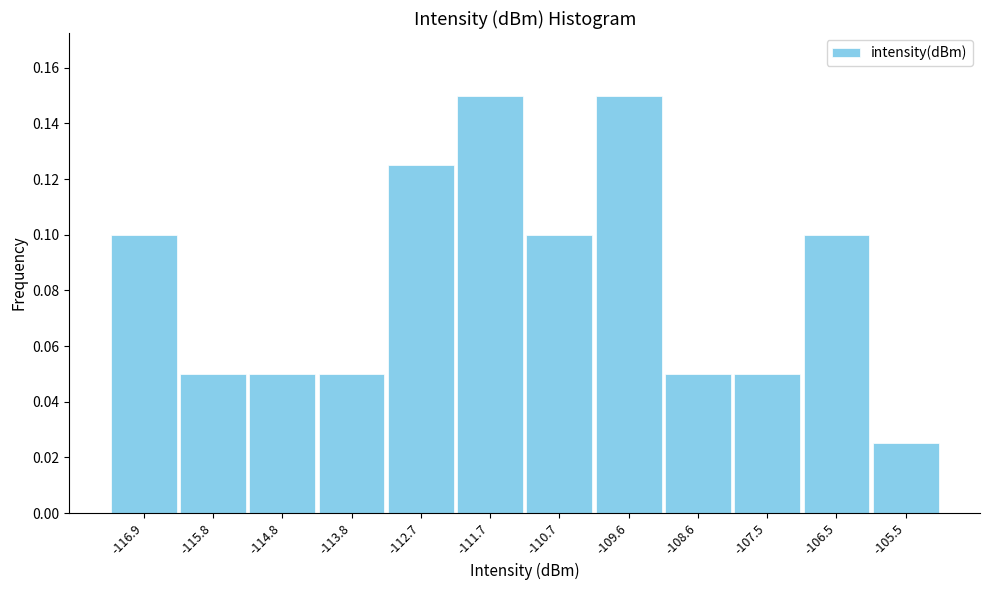

How tall is the bar that spans -116.4 to -115.4 on the x-axis? Neither the bar edges nor the heights are printed on the chart, so give them approximately, as read against the axes.

0.050